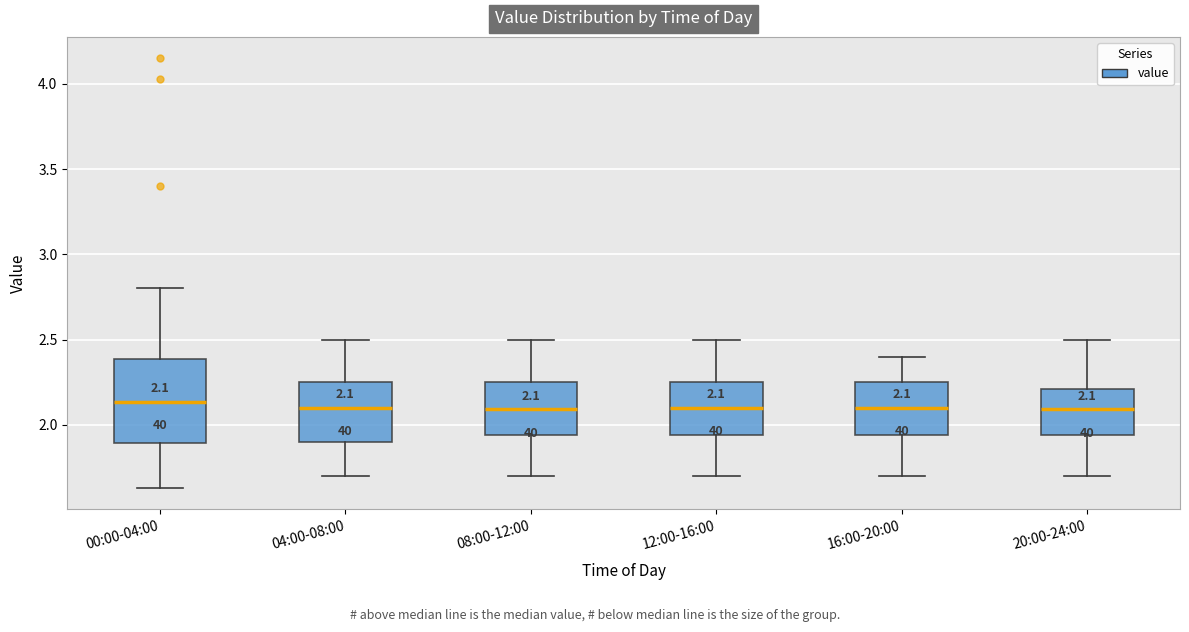

Which box is the tallest, from its lower edge to its upper edge?

00:00-04:00